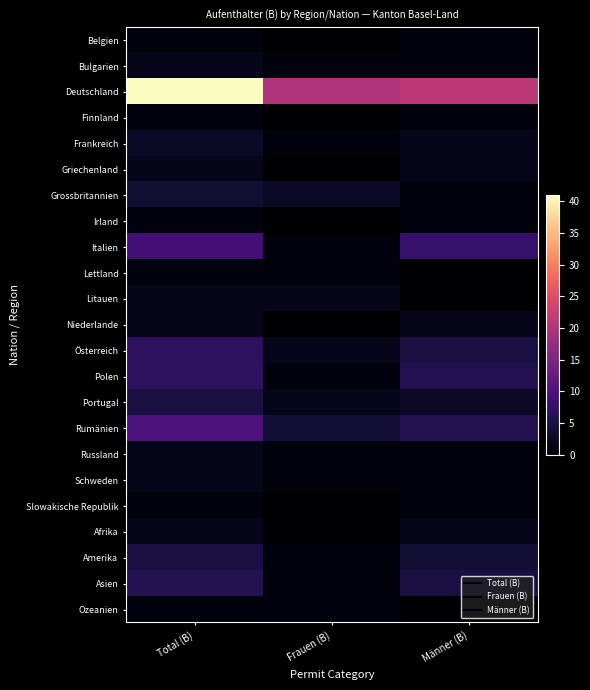

Reading left to right, extract all data points from this chart.

Belgien: Total (B)=1	Frauen (B)=0	Männer (B)=1
Bulgarien: Total (B)=2	Frauen (B)=1	Männer (B)=1
Deutschland: Total (B)=41	Frauen (B)=20	Männer (B)=21
Finnland: Total (B)=1	Frauen (B)=0	Männer (B)=1
Frankreich: Total (B)=3	Frauen (B)=1	Männer (B)=2
Griechenland: Total (B)=2	Frauen (B)=0	Männer (B)=2
Grossbritannien: Total (B)=4	Frauen (B)=3	Männer (B)=1
Irland: Total (B)=1	Frauen (B)=0	Männer (B)=1
Italien: Total (B)=9	Frauen (B)=1	Männer (B)=8
Lettland: Total (B)=1	Frauen (B)=1	Männer (B)=0
Litauen: Total (B)=2	Frauen (B)=2	Männer (B)=0
Niederlande: Total (B)=2	Frauen (B)=0	Männer (B)=2
Österreich: Total (B)=7	Frauen (B)=2	Männer (B)=5
Polen: Total (B)=7	Frauen (B)=1	Männer (B)=6
Portugal: Total (B)=5	Frauen (B)=2	Männer (B)=3
Rumänien: Total (B)=10	Frauen (B)=4	Männer (B)=6
Russland: Total (B)=2	Frauen (B)=1	Männer (B)=1
Schweden: Total (B)=2	Frauen (B)=1	Männer (B)=1
Slowakische Republik: Total (B)=1	Frauen (B)=0	Männer (B)=1
Afrika: Total (B)=2	Frauen (B)=0	Männer (B)=2
Amerika: Total (B)=5	Frauen (B)=1	Männer (B)=4
Asien: Total (B)=6	Frauen (B)=1	Männer (B)=5
Ozeanien: Total (B)=1	Frauen (B)=1	Männer (B)=0